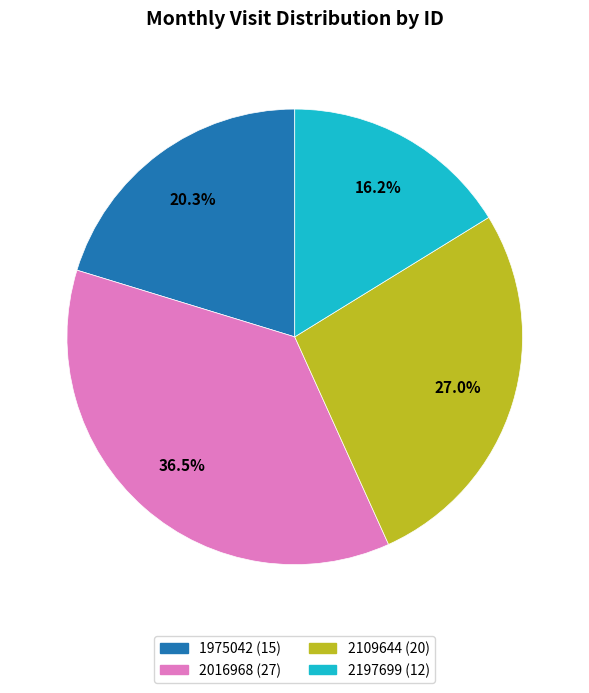

What percentage is the 2109644 slice, to the nearest percent?

27%